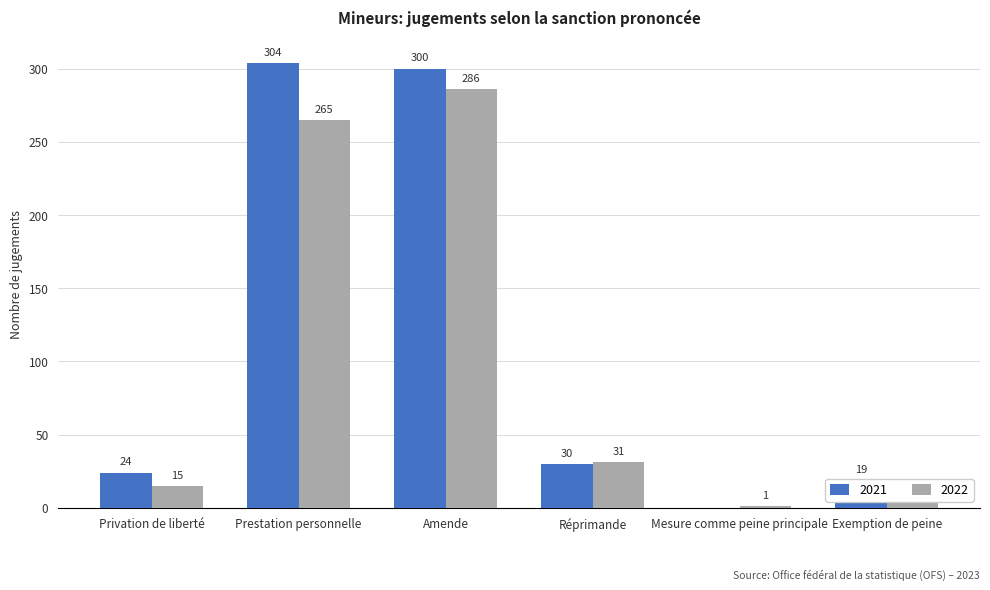

Which category has the highest value across all series?

Prestation personnelle